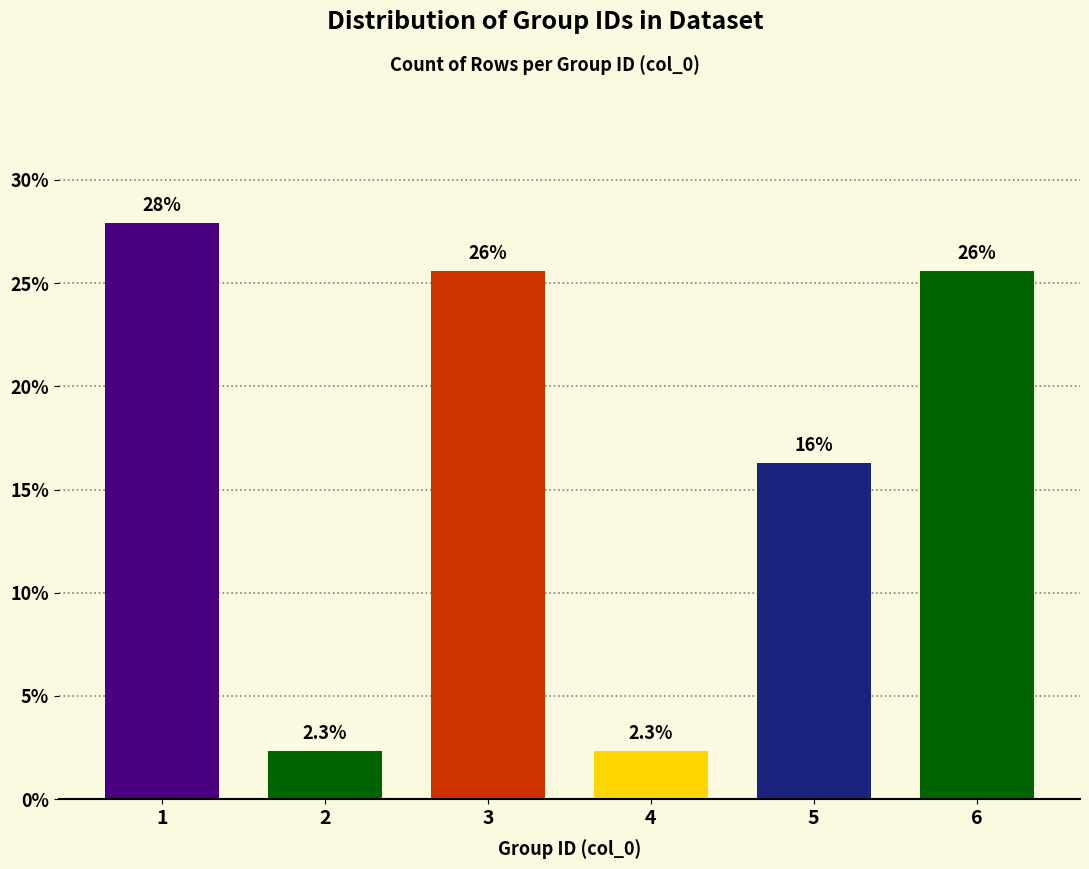

Reading left to right, list all the values displayed in this chart.

1=27.9	2=2.3	3=25.6	4=2.3	5=16.3	6=25.6